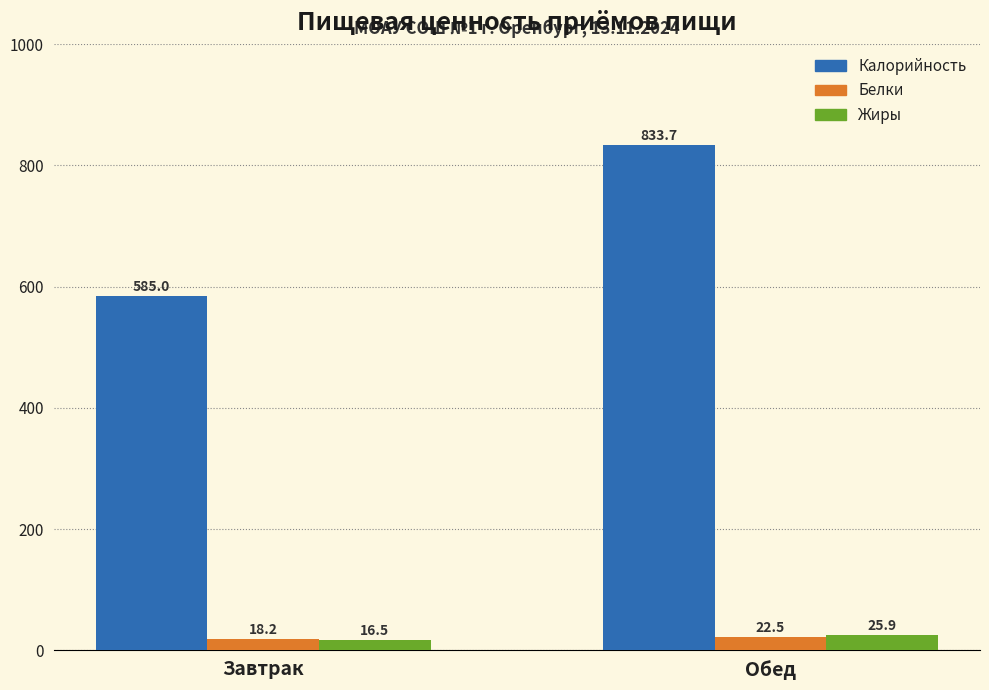

How many values in the Жиры series exceed 25?

1